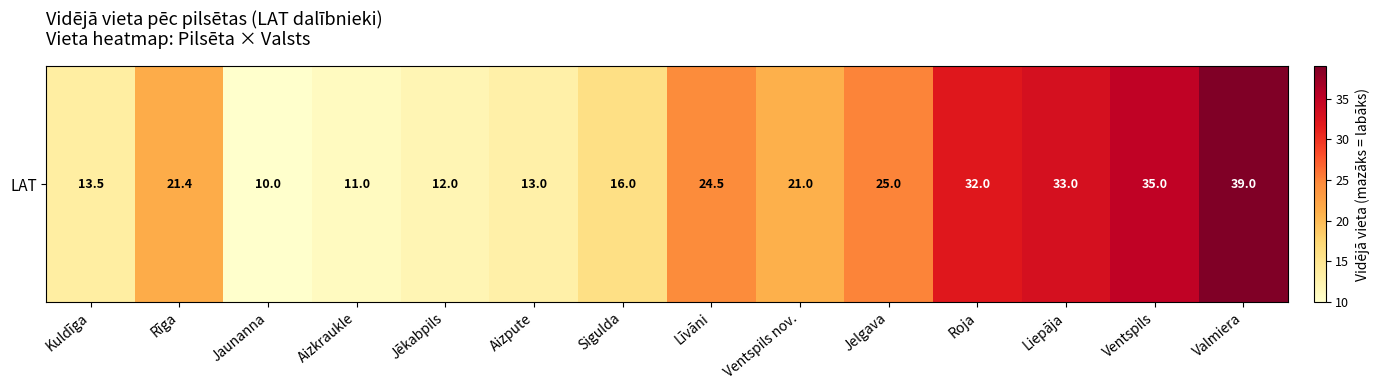

What is the change in value from Aizkraukle to Ventspils?

+24.0